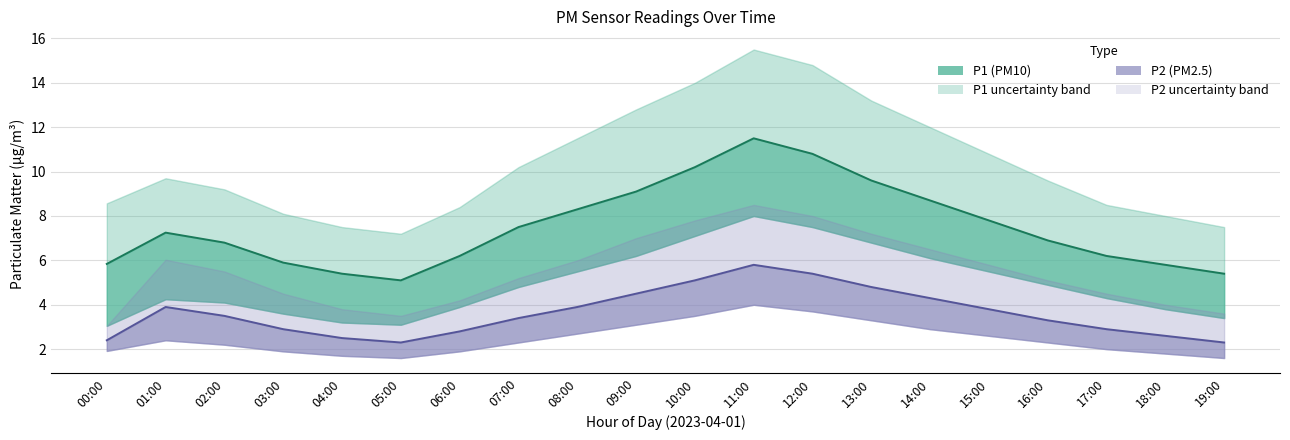

True or false: P2 centre and P1 centre intersect in this chart.

False